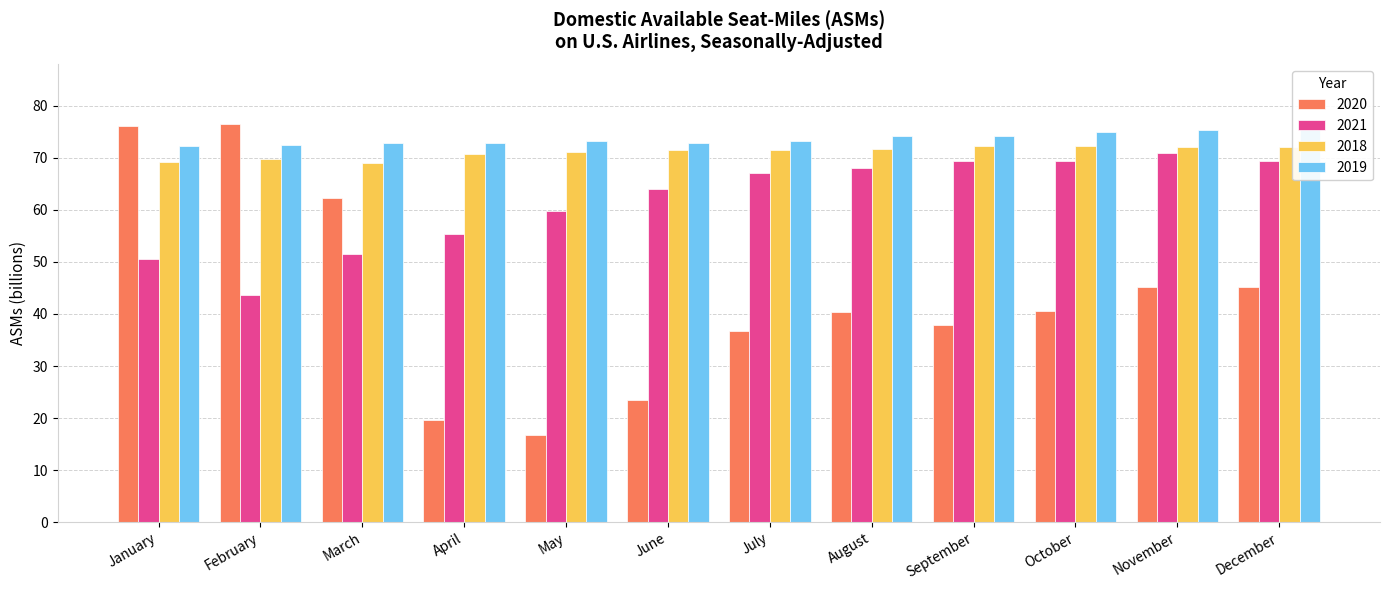

Reading left to right, transcribe all the data shown in this chart.

2020: January=76.1	February=76.5	March=62.3	April=19.7	May=16.8	June=23.5	July=36.7	August=40.4	September=37.8	October=40.5	November=45.1	December=45.1
2021: January=50.6	February=43.7	March=51.5	April=55.3	May=59.9	June=64.1	July=67.1	August=68.0	September=69.5	October=69.4	November=70.9	December=69.5
2018: January=69.2	February=69.8	March=69.1	April=70.8	May=71.1	June=71.5	July=71.5	August=71.8	September=72.3	October=72.3	November=72.1	December=72.2
2019: January=72.3	February=72.5	March=72.9	April=72.9	May=73.2	June=72.8	July=73.2	August=74.3	September=74.3	October=74.9	November=75.4	December=76.2